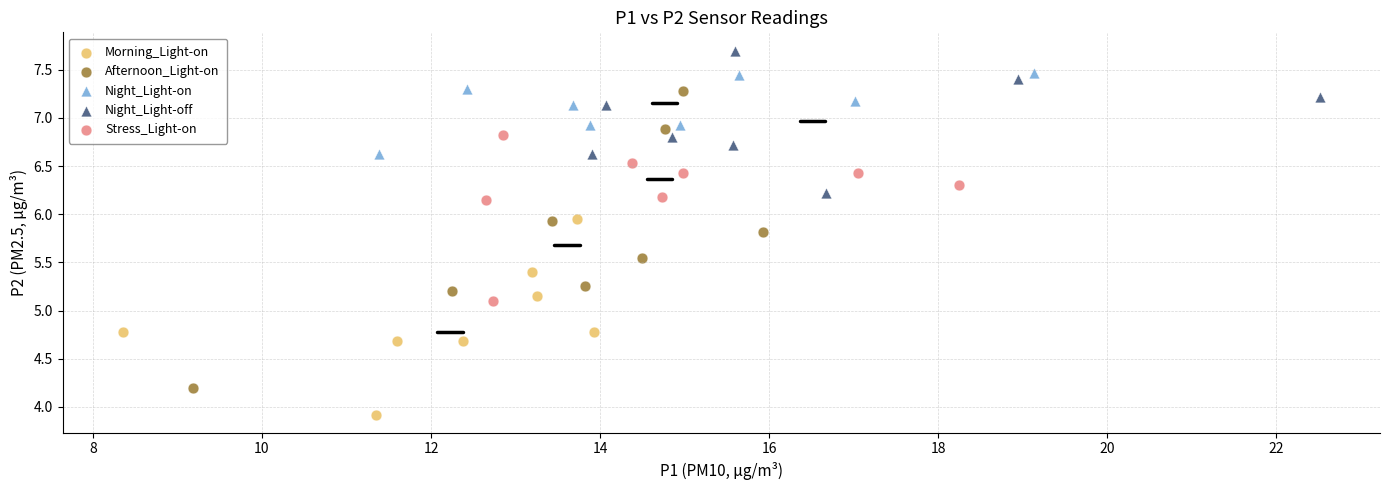

Which series has the largest Y range (max minus min)?

Afternoon_Light-on